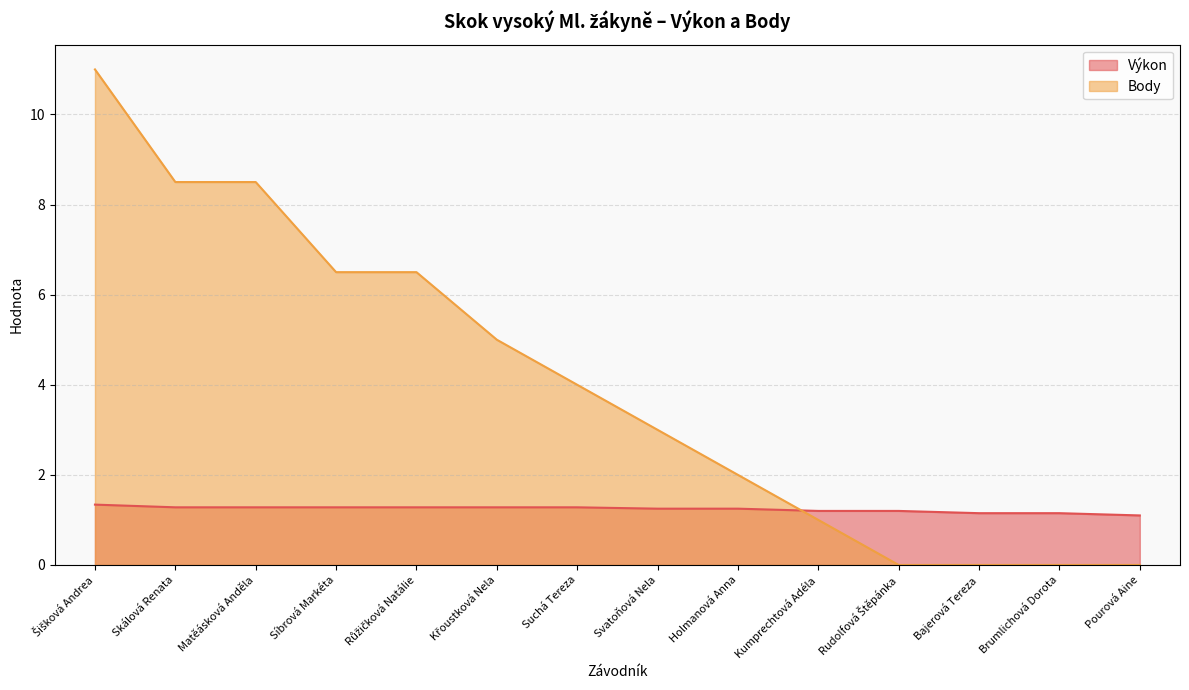

What is the approximate value of Body at Holmanová Anna?

2.0